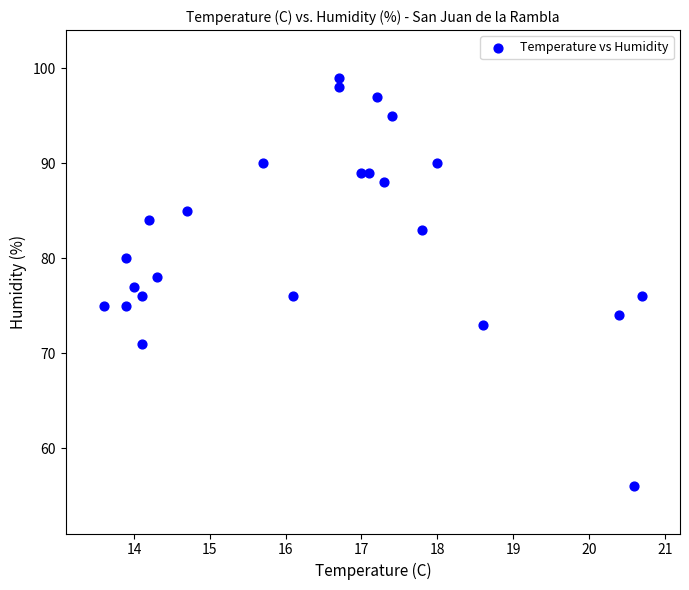

What is the range of Y values (max minus min)?

43